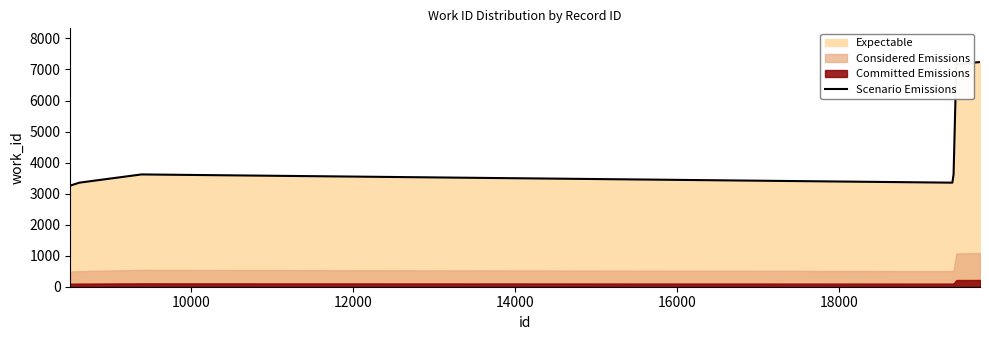

What is the minimum value for Scenario Emissions?

3258